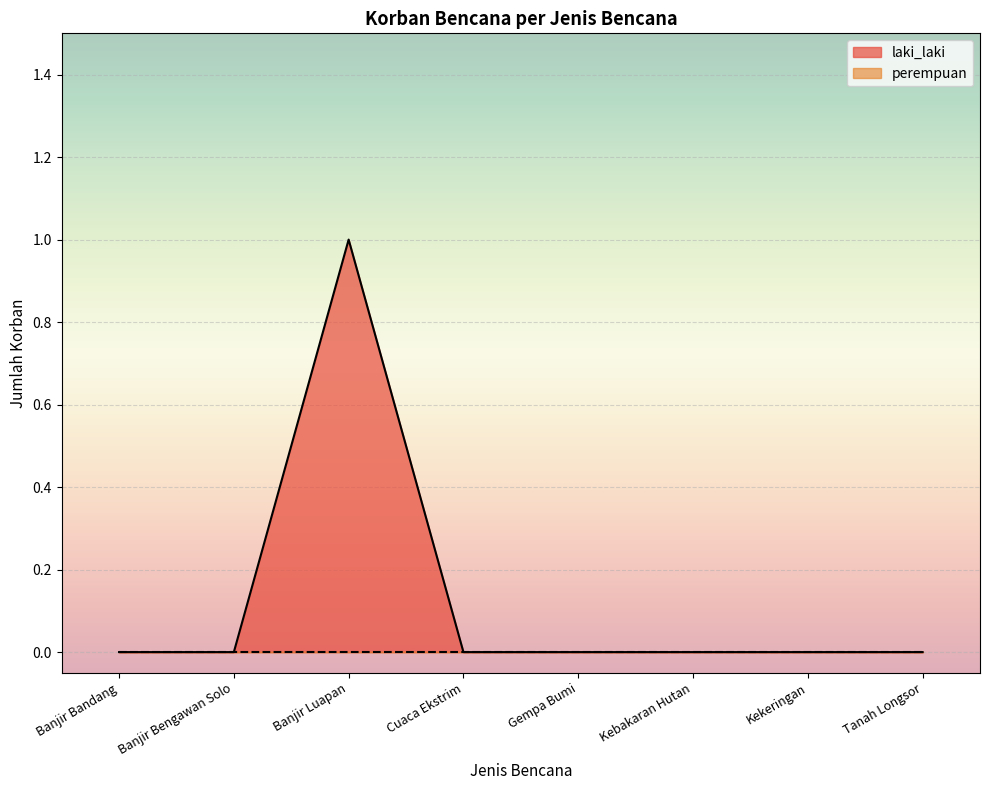

How many lines are shown in the chart?

2